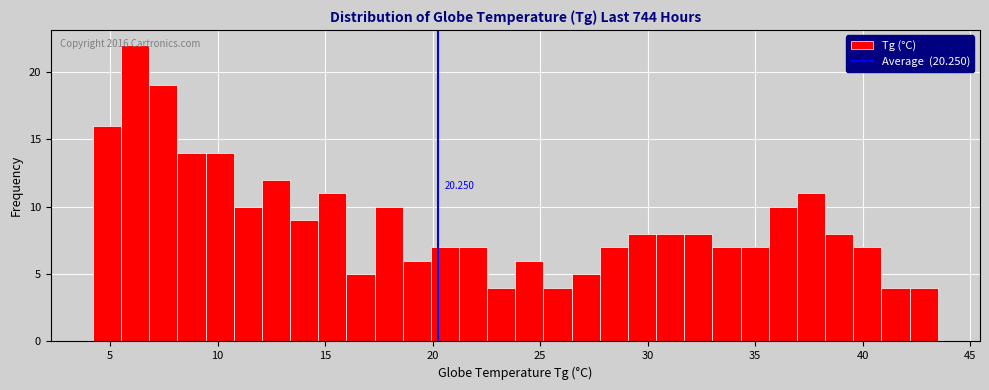

Around what value on the x-axis is the tallest bar? Give the approximate position of its centre, as read against the axis.

6.0